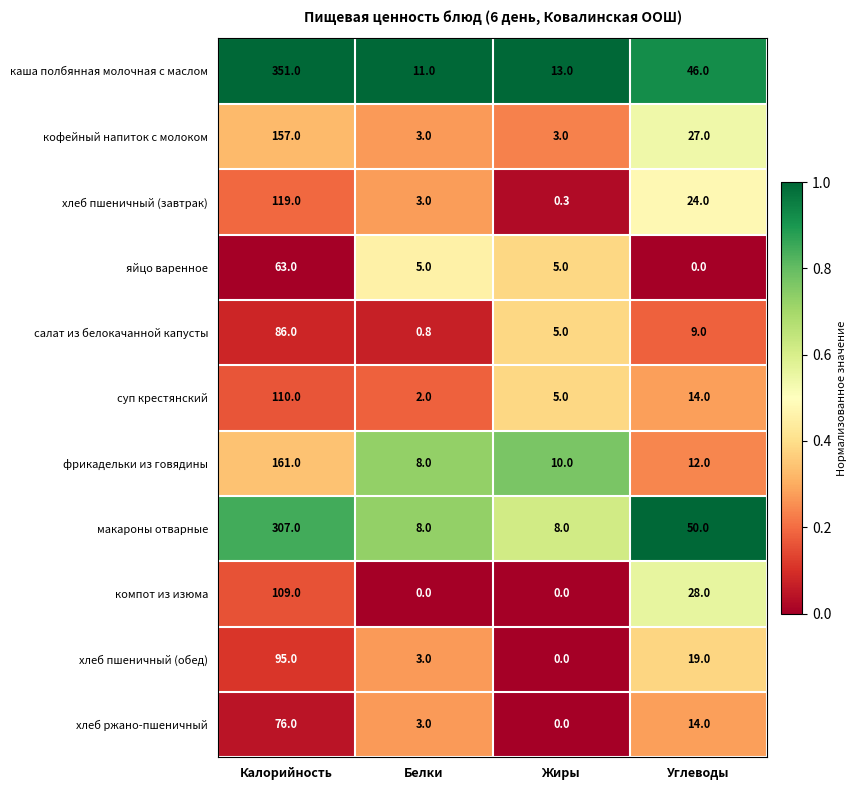

At which label does хлеб ржано-пшеничный reach its minimum?

Жиры